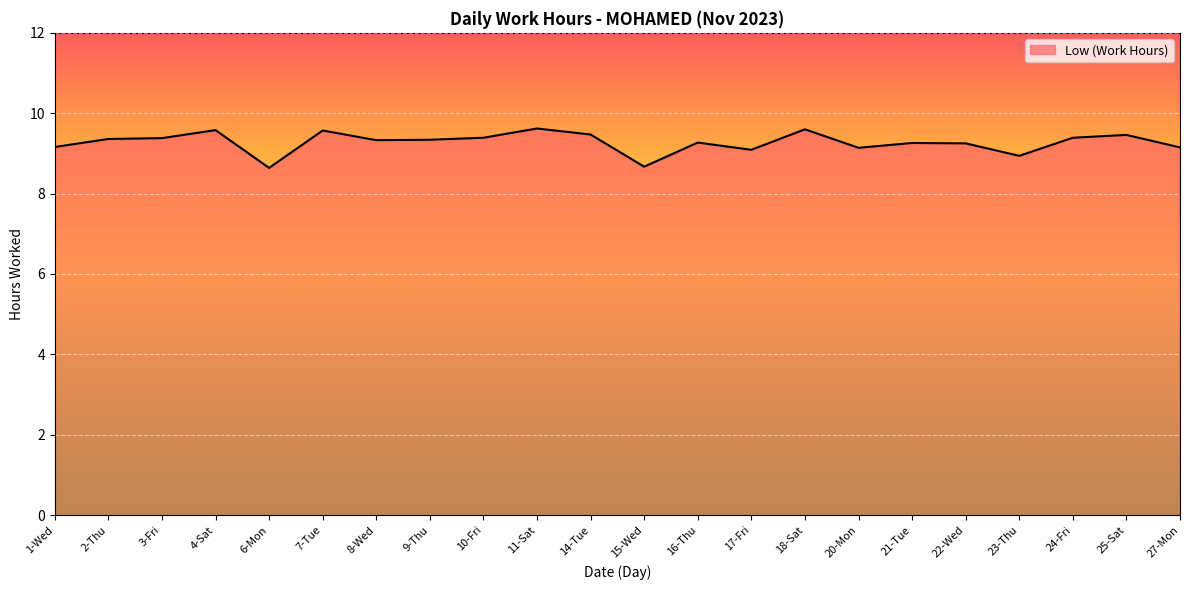

Is it true that the value at 18-Sat is 9.6?

True